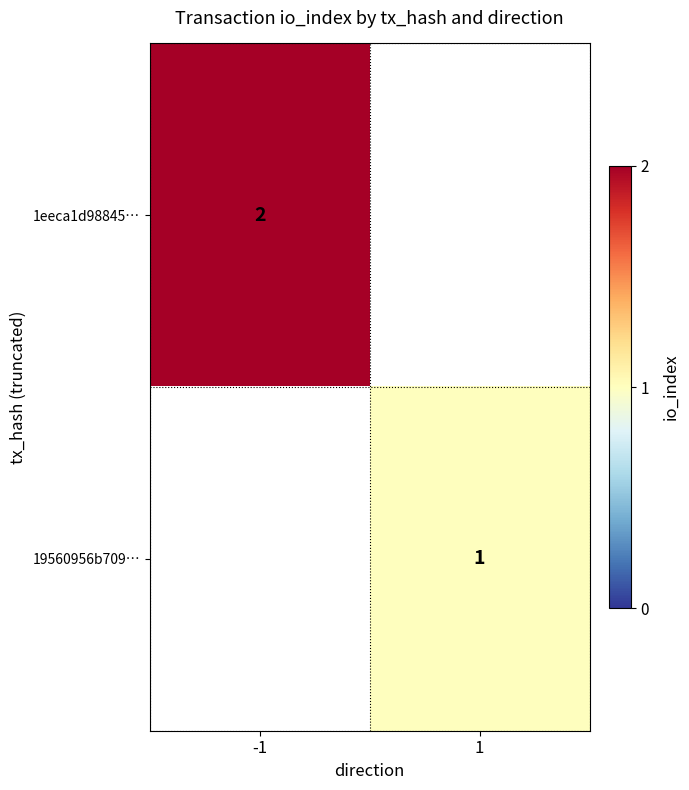

The value of 19560956b709… at 1 is 1. True or false?

True